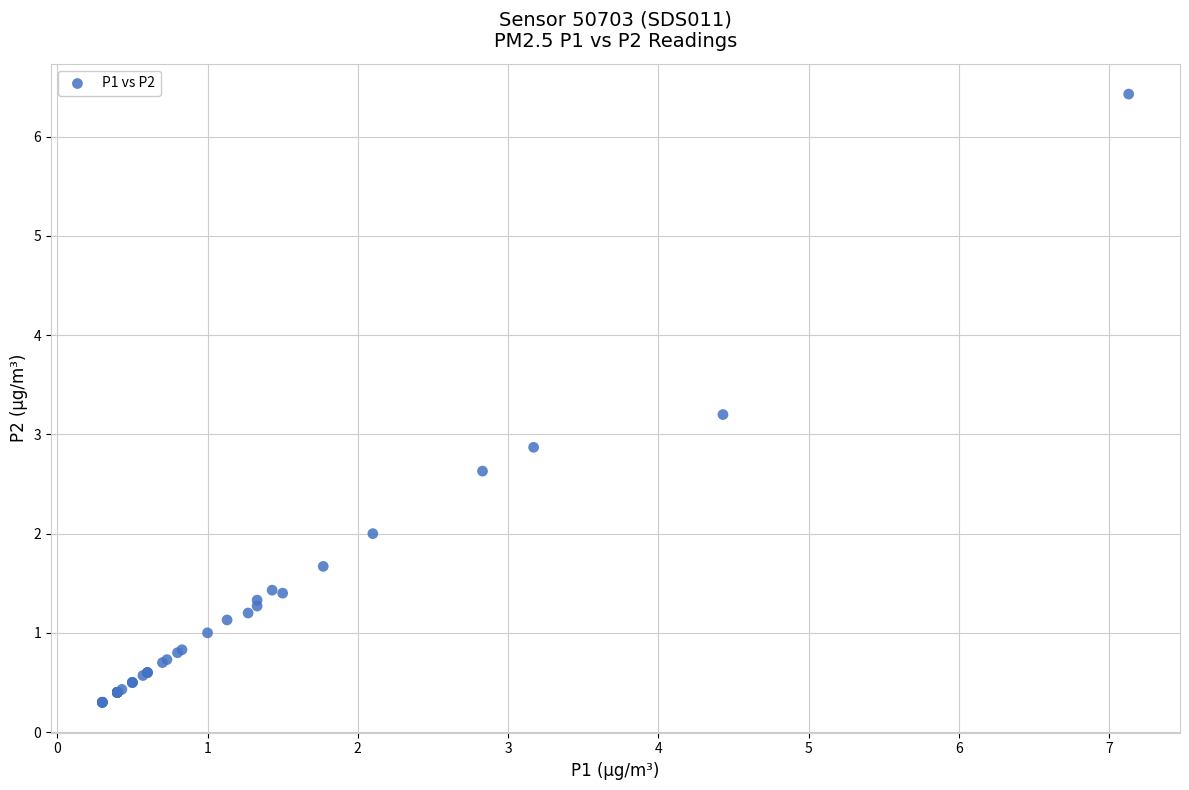

What Y value in the scatter plot is closest to 3?

2.9